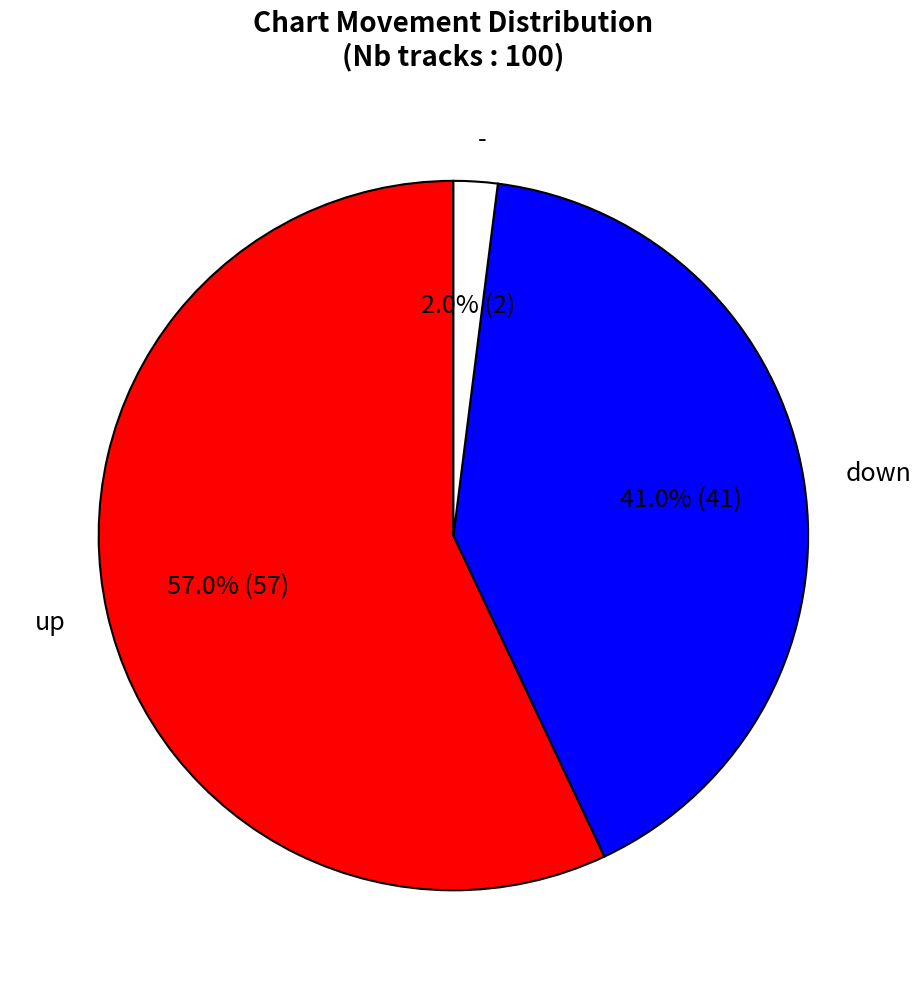

Is there any slice that represents more than half of the pie?

Yes